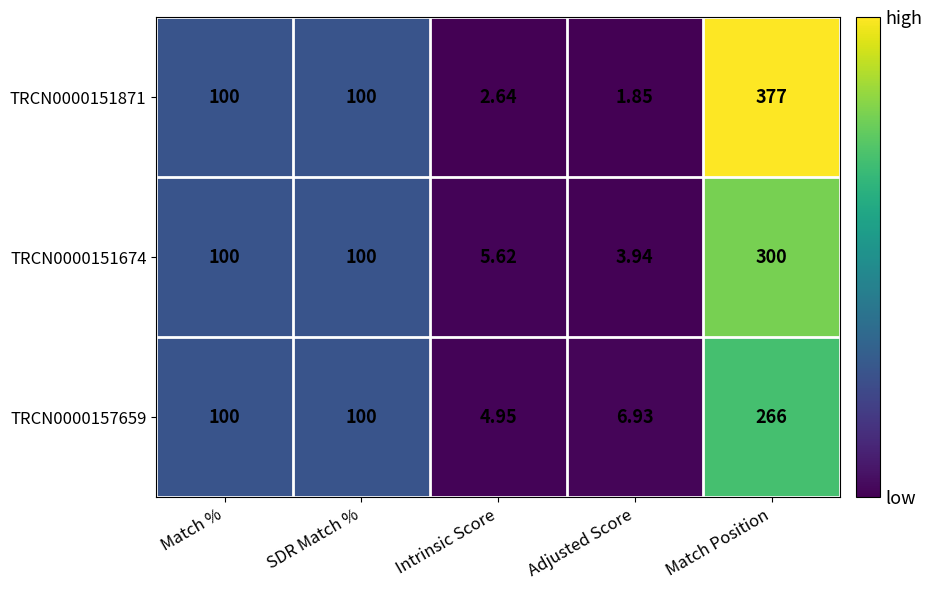

Which category has the lowest value across all series?

Adjusted Score